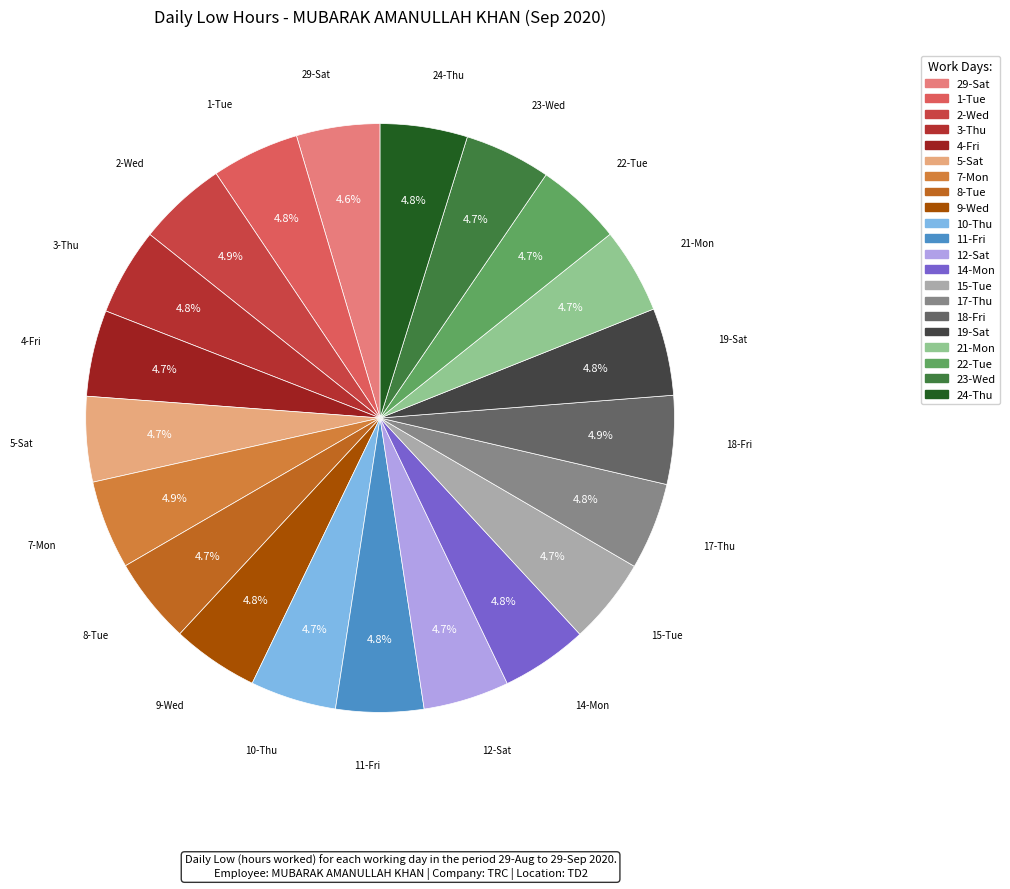

What percentage is the 18-Fri slice, to the nearest percent?

5%